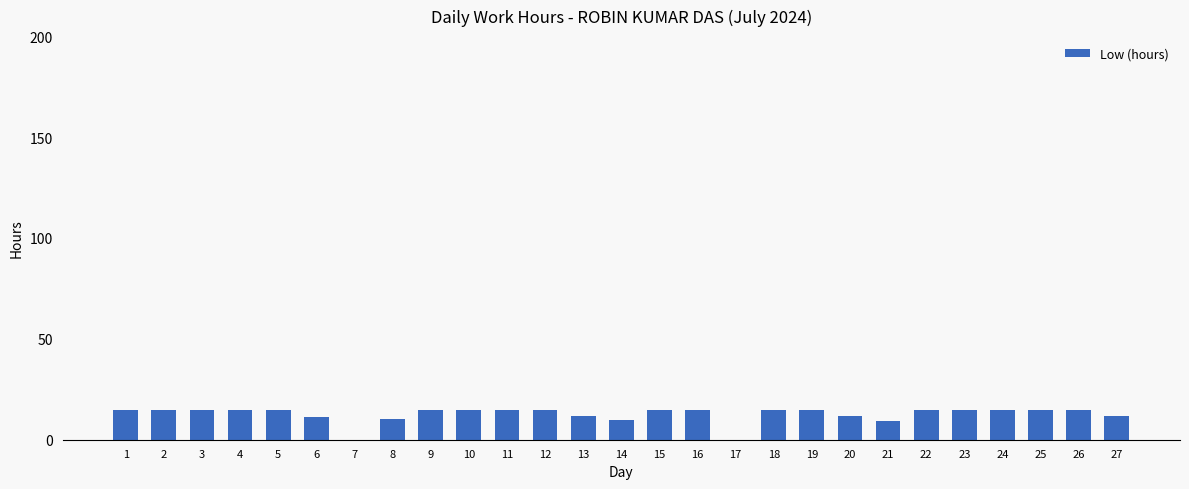

What is the approximate value at 26?

14.7